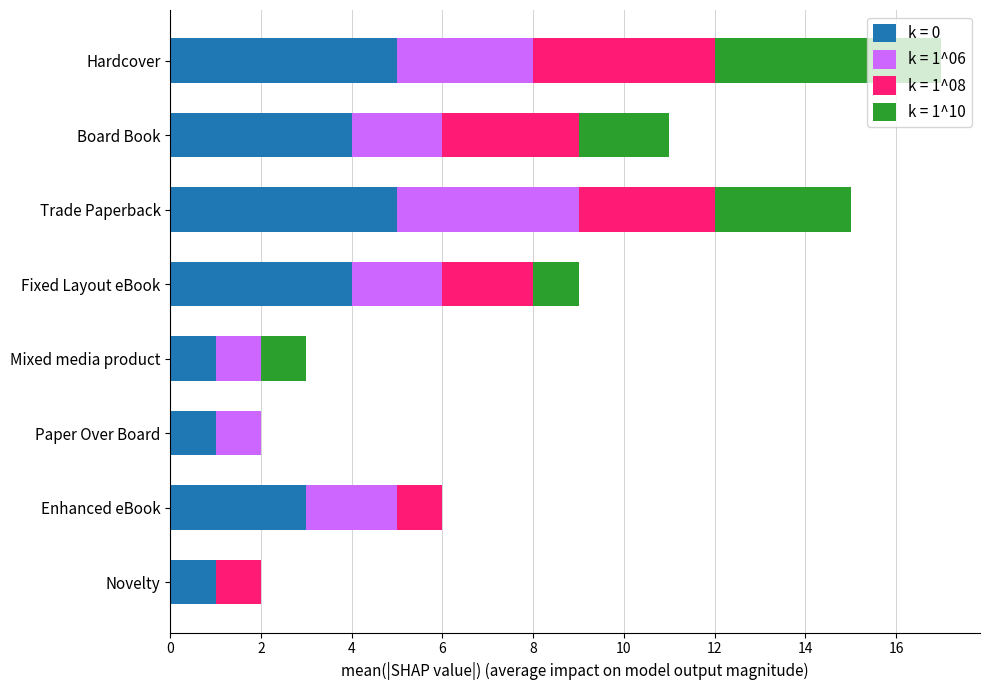

How many series are shown in this chart?

4